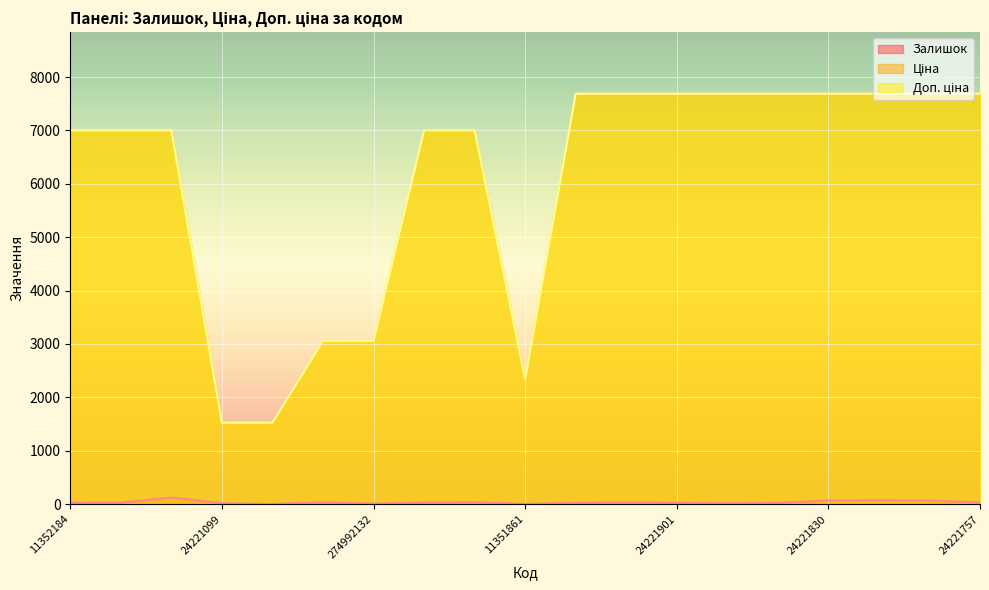

What is the difference between the second highest and minimum values in the Доп. ціна series?

6161.0